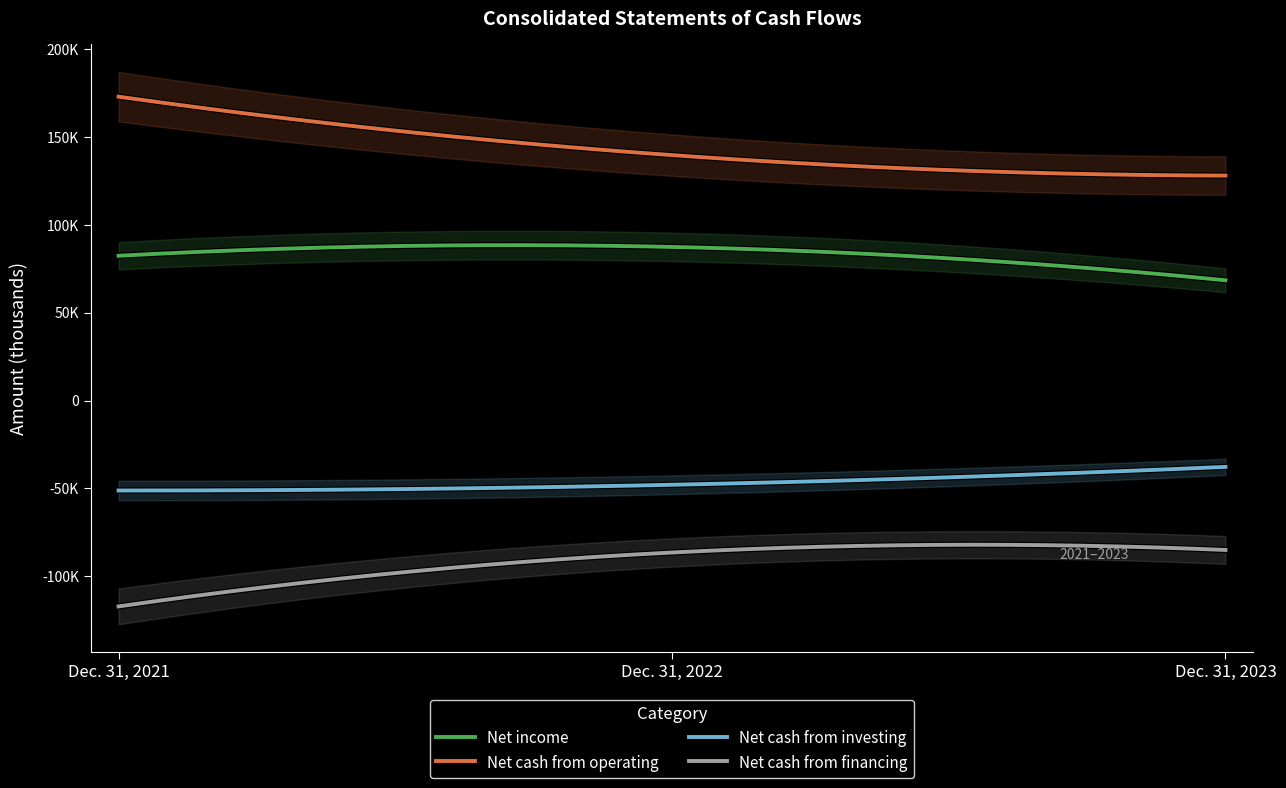

What is the greatest value displayed?

173046